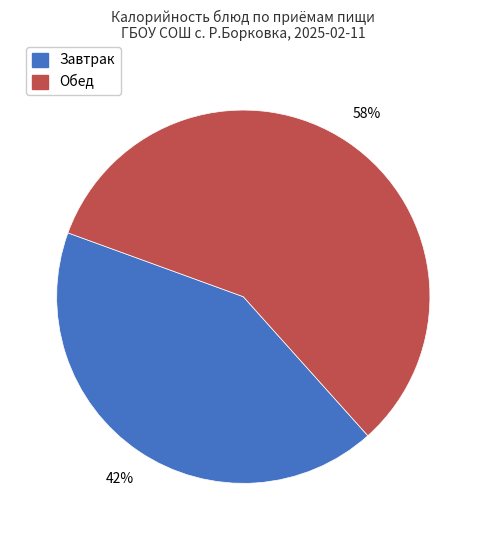

To the nearest percent, what is the difference between the largest and smallest slice percentages?

16%